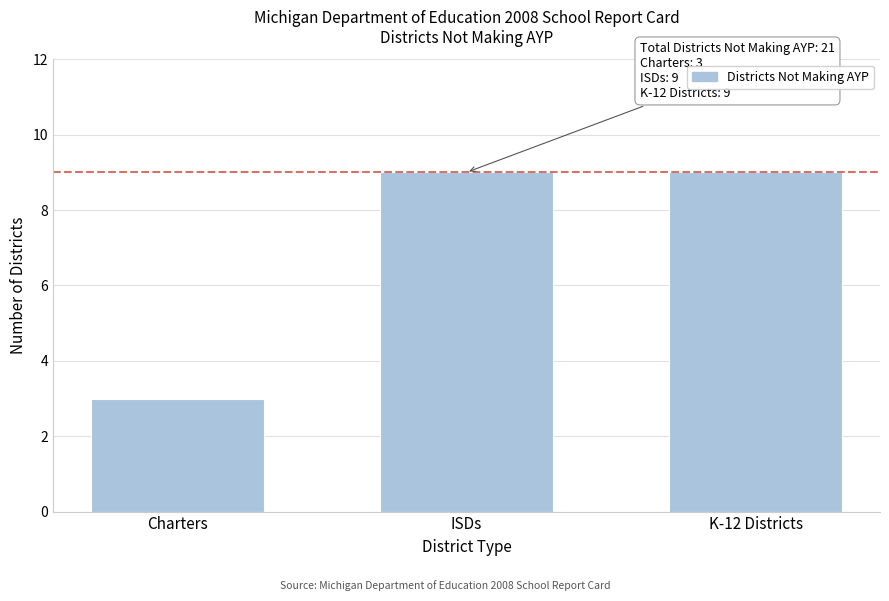

Reading left to right, list all the values displayed in this chart.

3	9	9